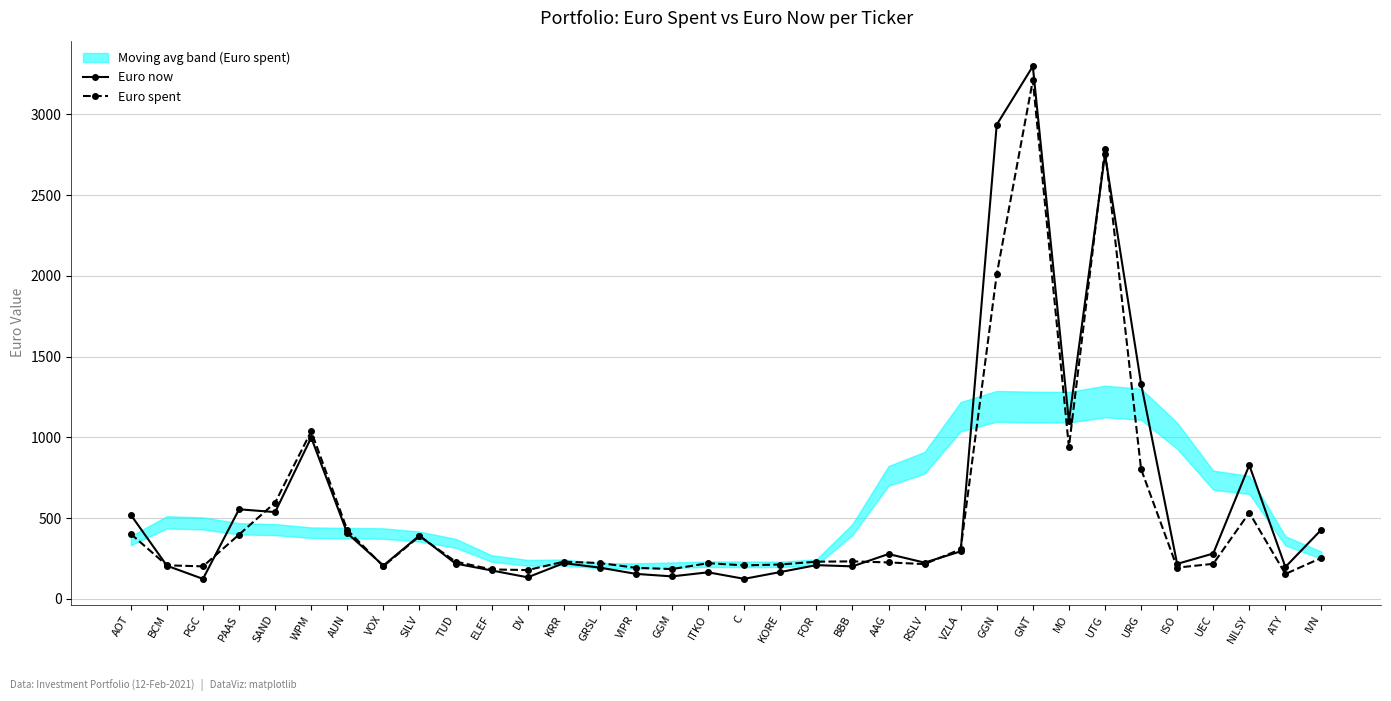

How many values in the Euro spent series exceed 230?

18